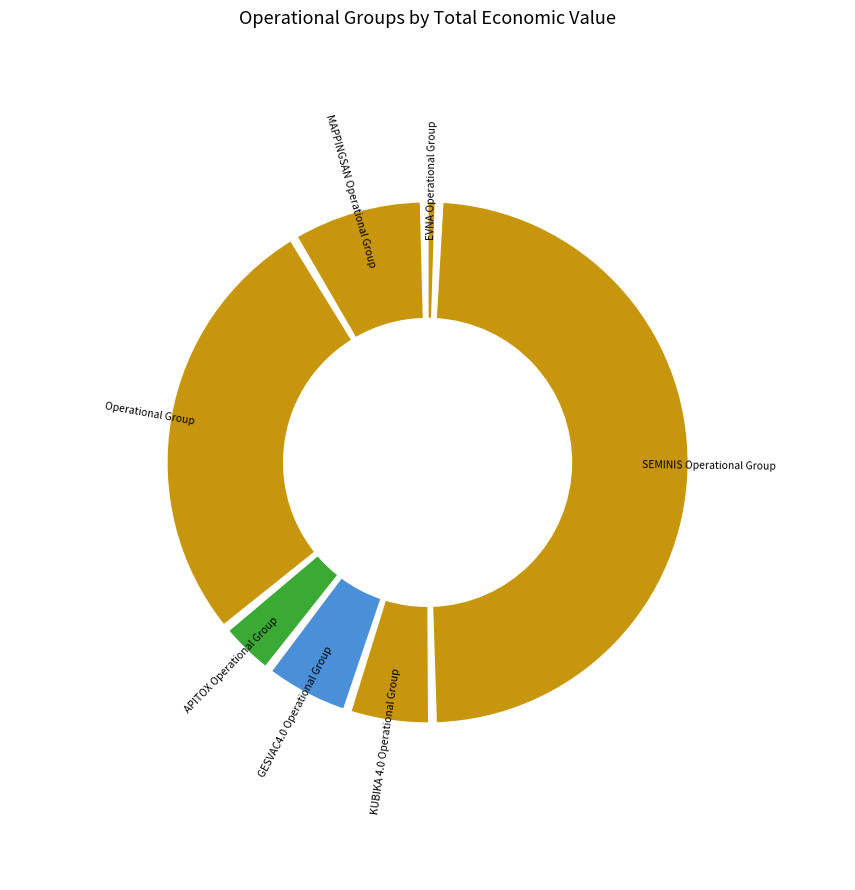

To the nearest percent, what portion does SEMINIS Operational Group represent?

50%